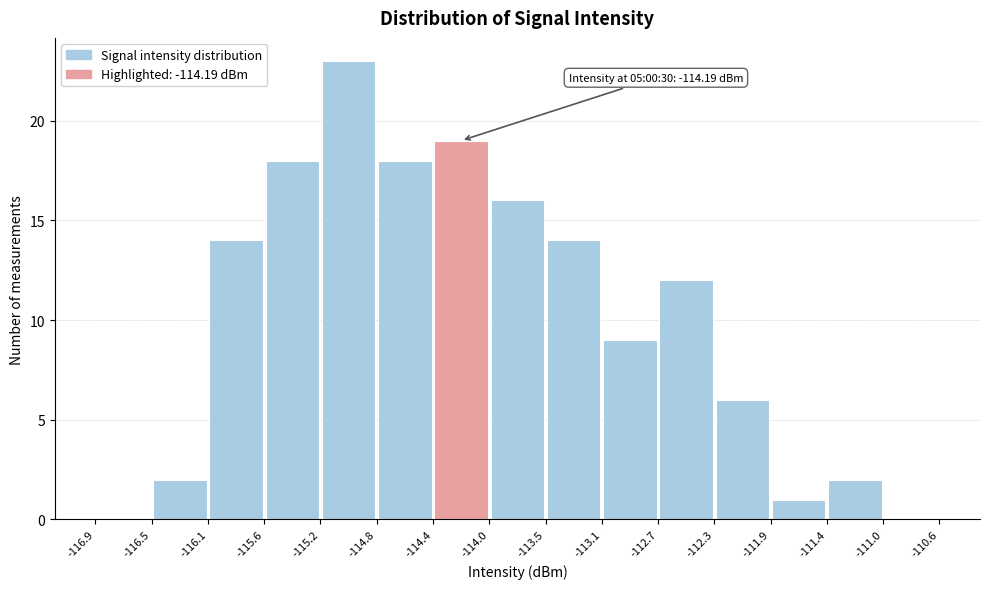

Over which range of the x-axis is the bar tallest?

-115.2 to -114.8